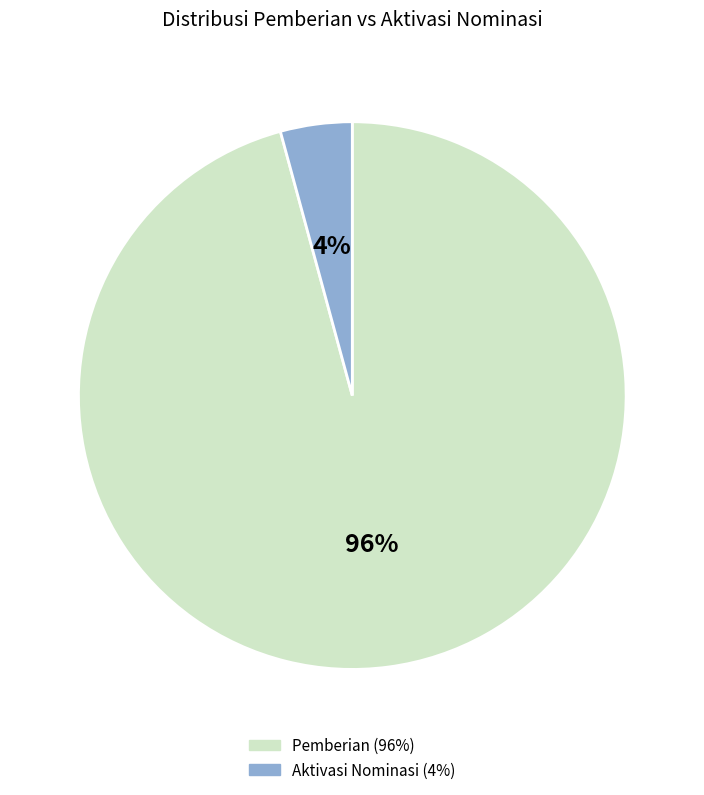

To the nearest percent, what is the difference between the largest and smallest slice percentages?

92%